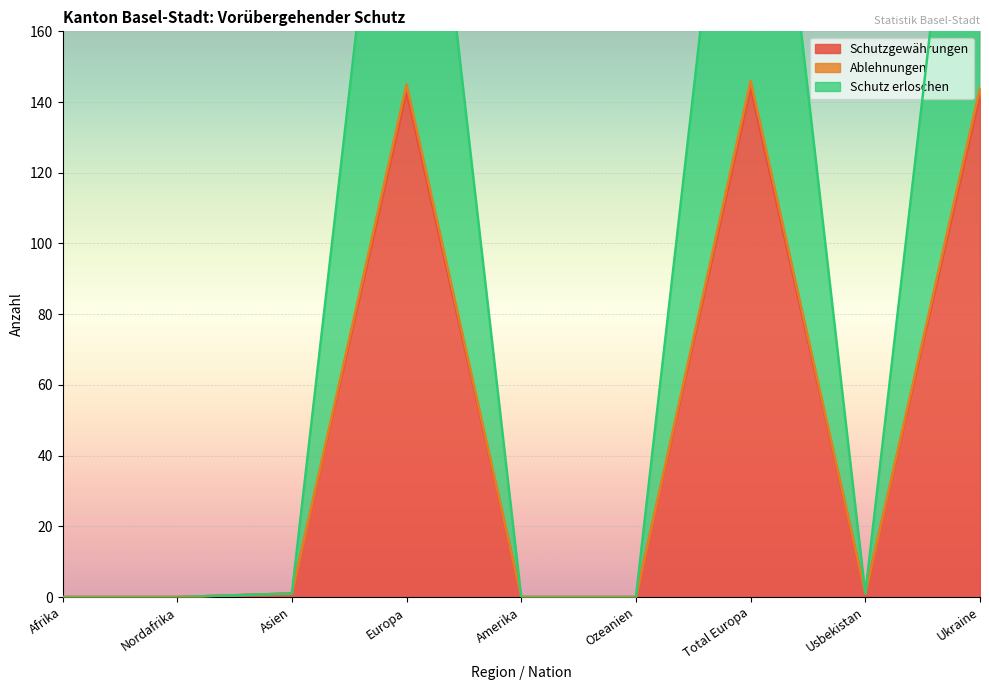

What is the sum of all Schutzgewährungen values?

431